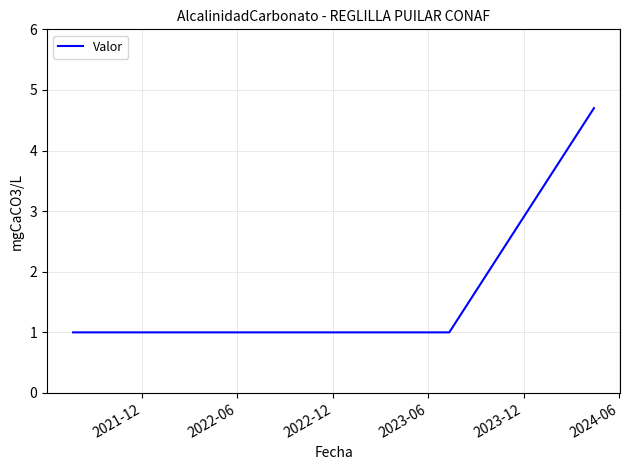

What is the difference between the maximum and minimum values?

3.7